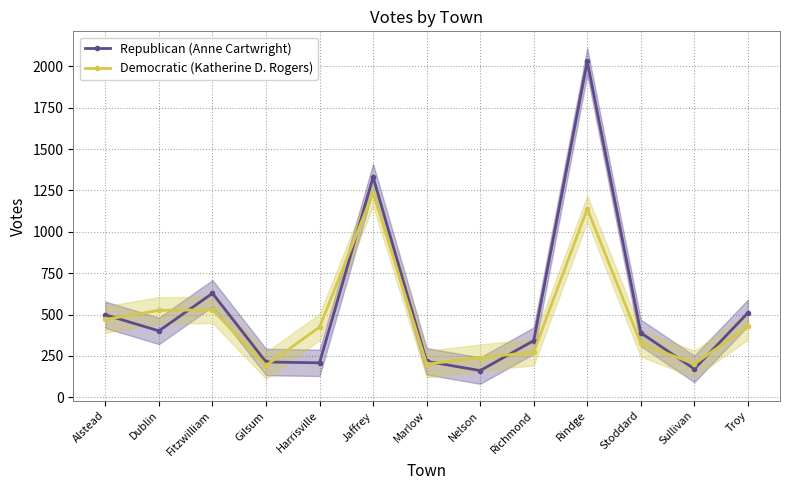

Reading left to right, transcribe all the data shown in this chart.

Republican (Anne Cartwright): Alstead=498	Dublin=401	Fitzwilliam=628	Gilsum=213	Harrisville=208	Jaffrey=1330	Marlow=217	Nelson=161	Richmond=342	Rindge=2030	Stoddard=389	Sullivan=171	Troy=510
Democratic (Katherine D. Rogers): Alstead=470	Dublin=525	Fitzwilliam=528	Gilsum=192	Harrisville=424	Jaffrey=1235	Marlow=200	Nelson=239	Richmond=273	Rindge=1139	Stoddard=325	Sullivan=201	Troy=428